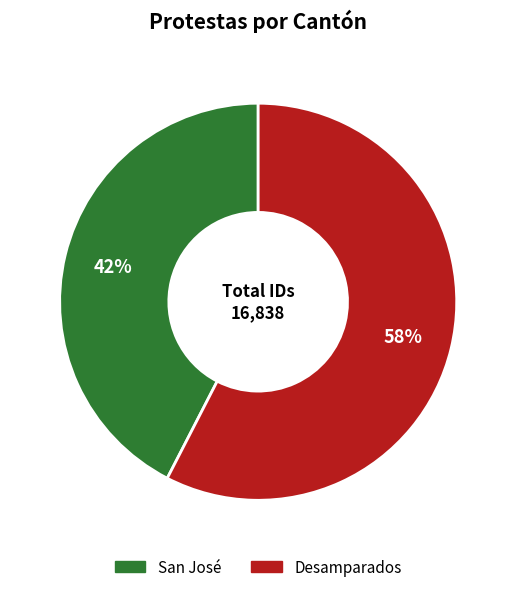

How many slices are in this pie chart?

2